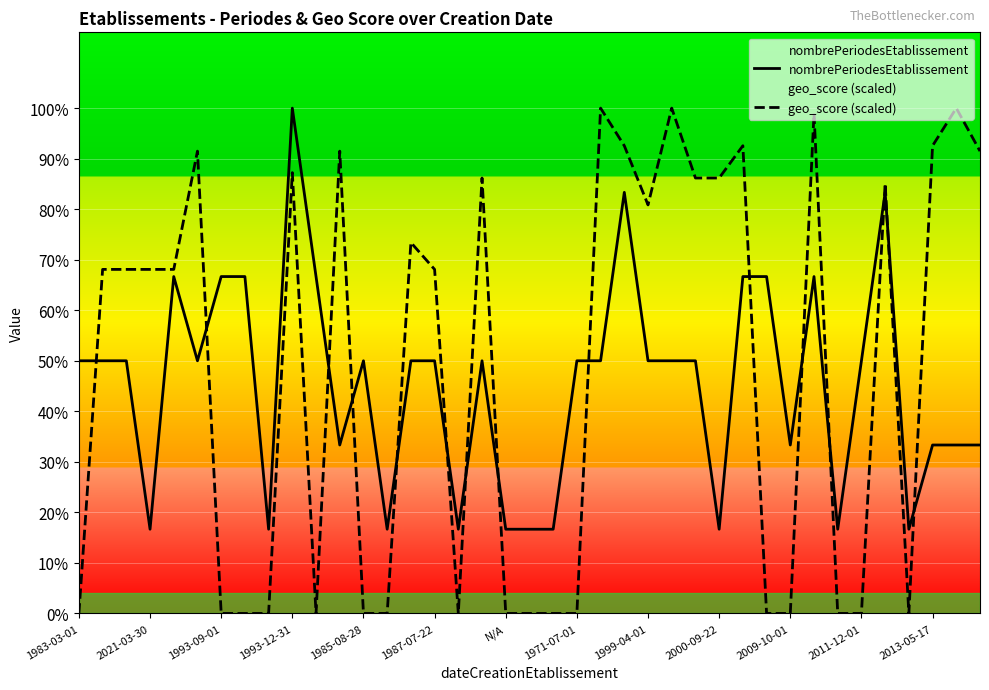

Is the value of nombrePeriodesEtablissement at 1971-07-01 greater than the value of geo_score (scaled) at 27?

No